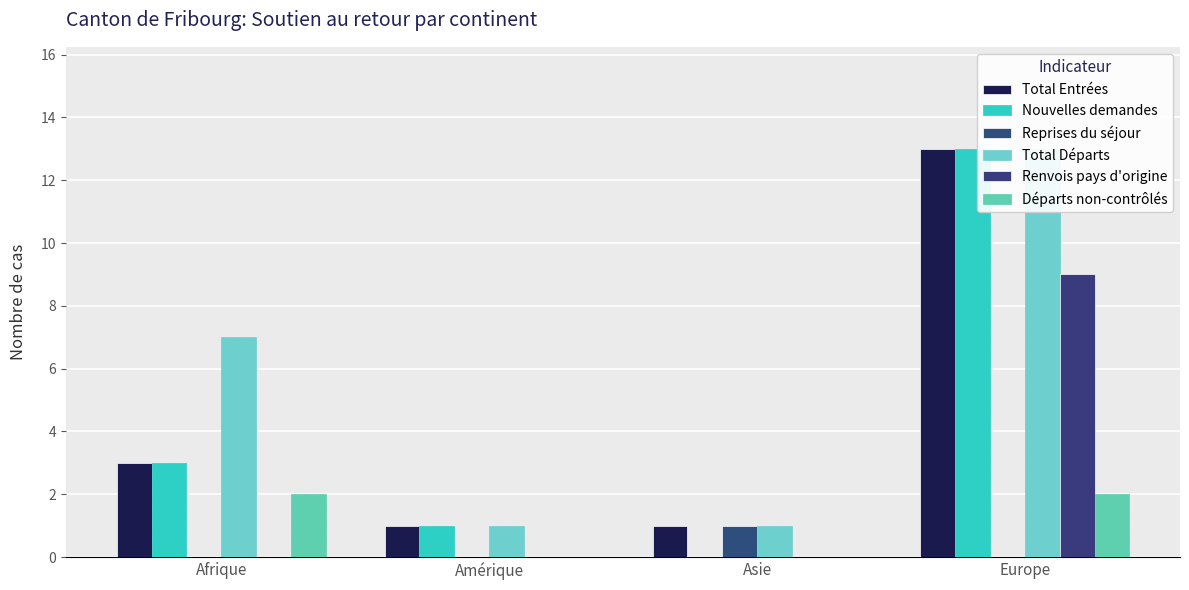

What is the difference between the maximum and minimum values in the Total Entrées series?

12